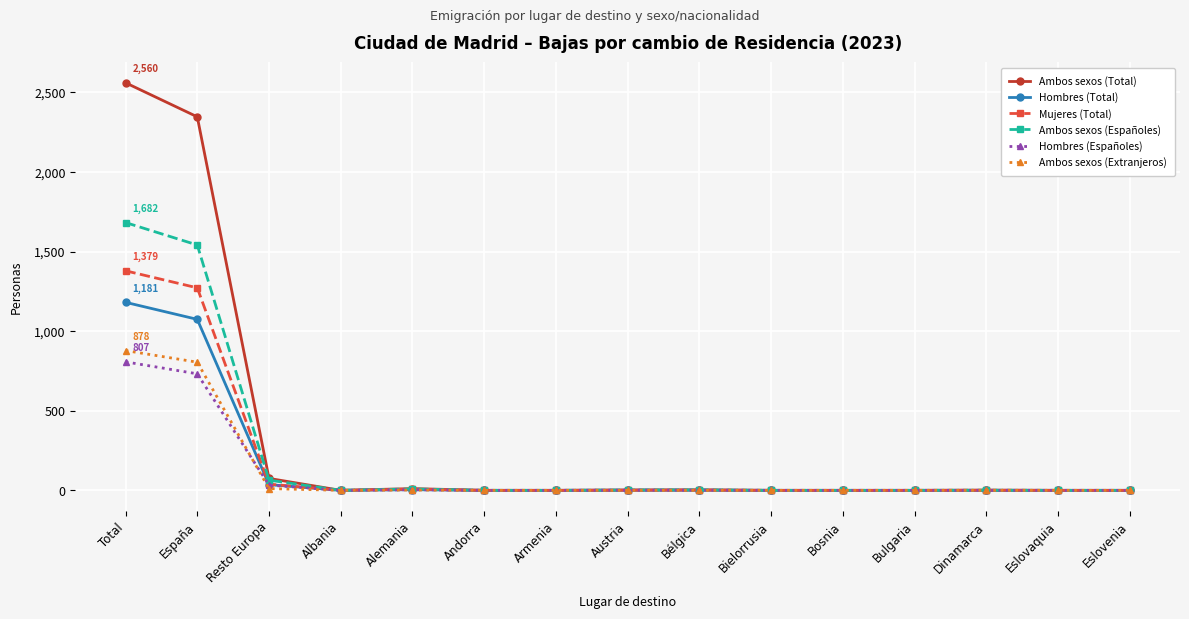

Which series has the largest total across all categories?

Ambos sexos (Total)